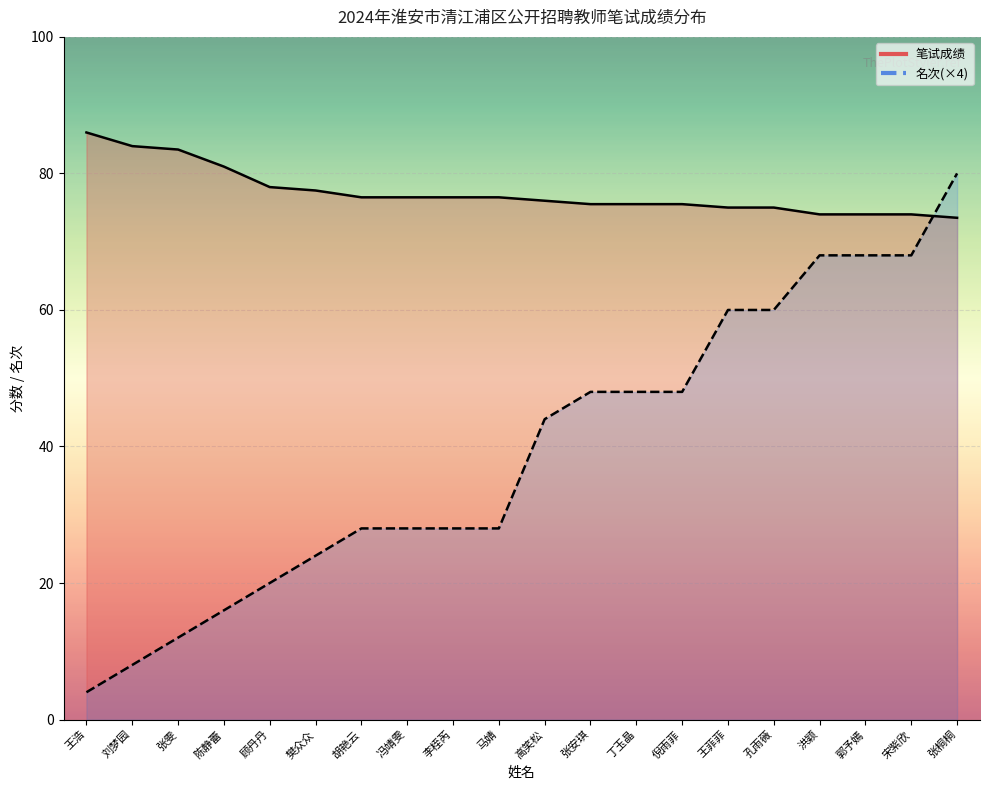

What is the difference between the highest and lowest values at 马婧?

48.5